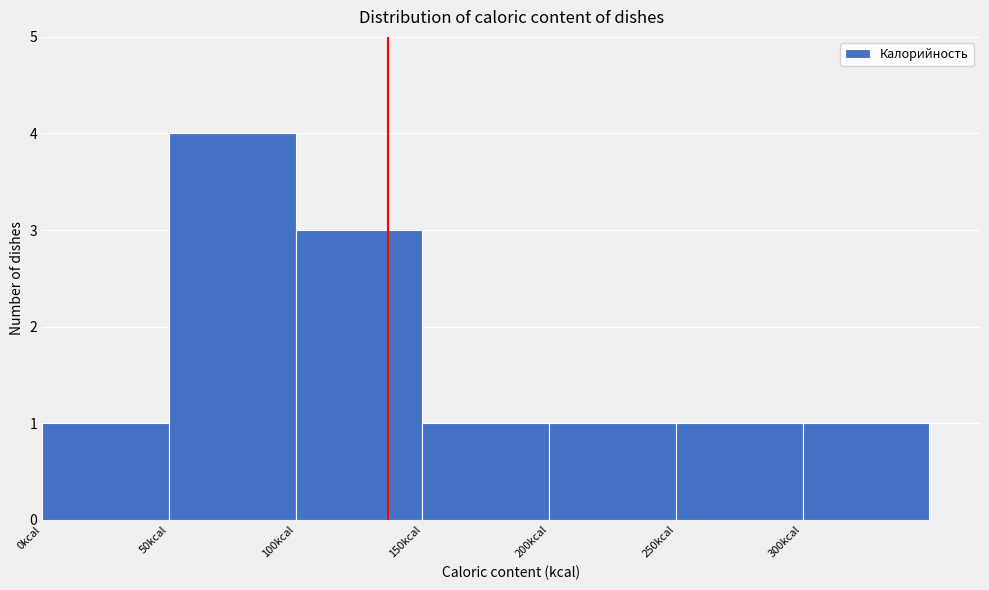

Which range on the x-axis has the tallest bar?

50 to 100